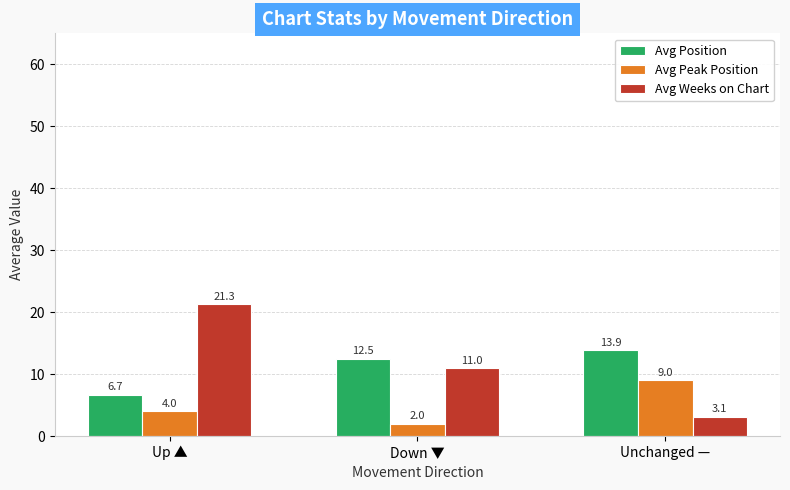

What is the sum of all Avg Peak Position values?

15.0